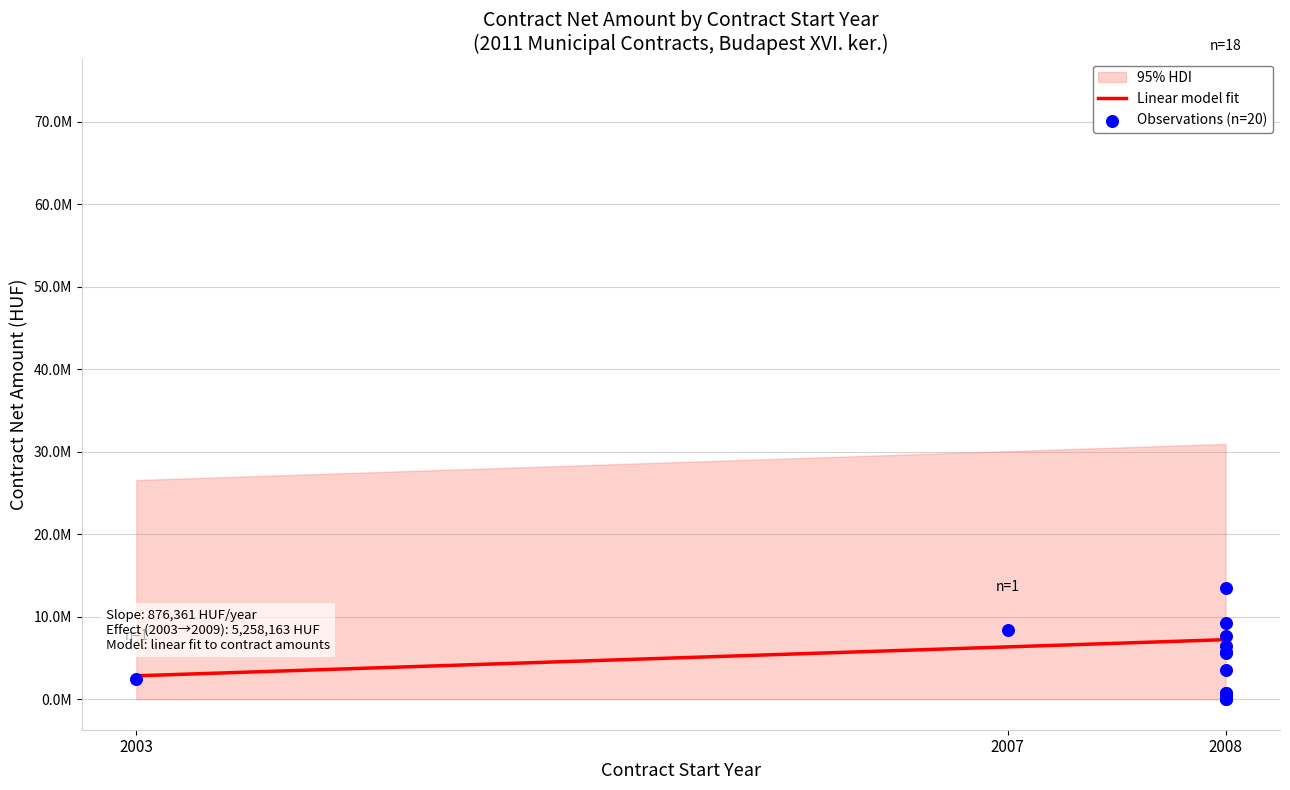

Is the value of hdi_lower at 2008-03-28 greater than the value of Contract Net Amount at 2008-01-01?

No